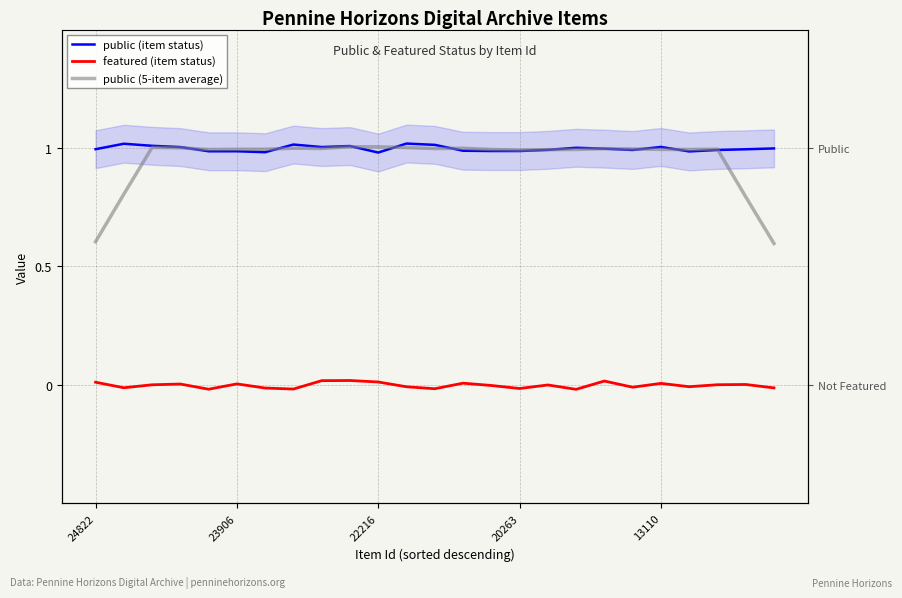

How many series are shown in this chart?

3